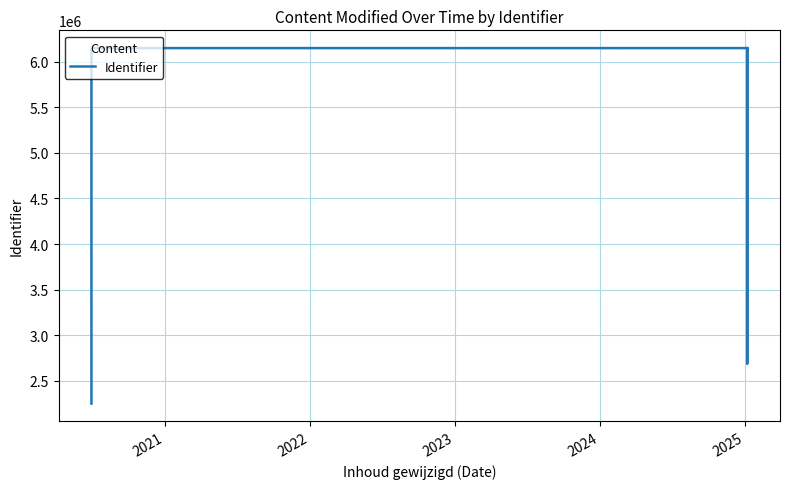

How many values are below 6147572?

6